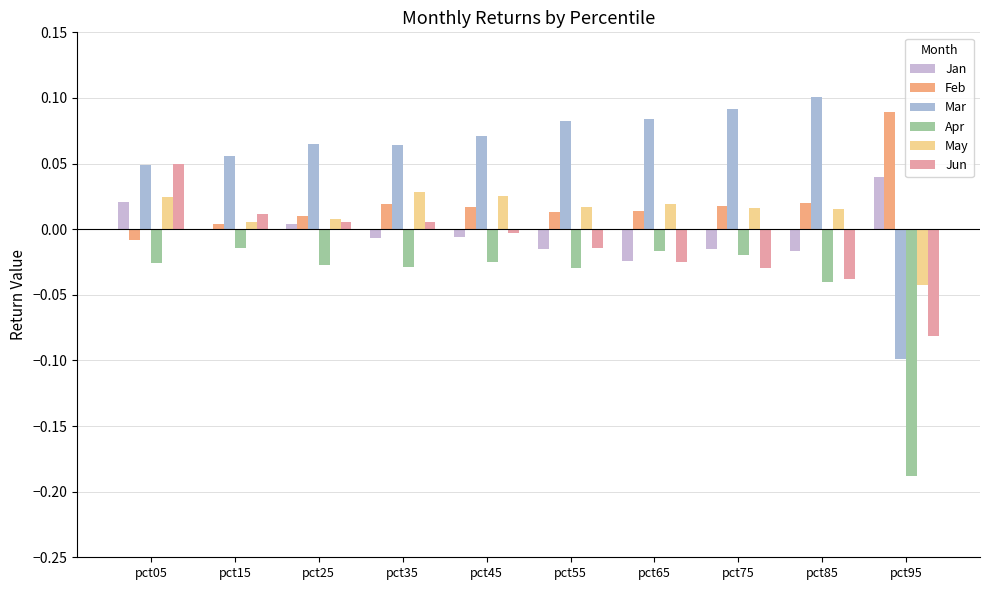

How many series are shown in this chart?

6